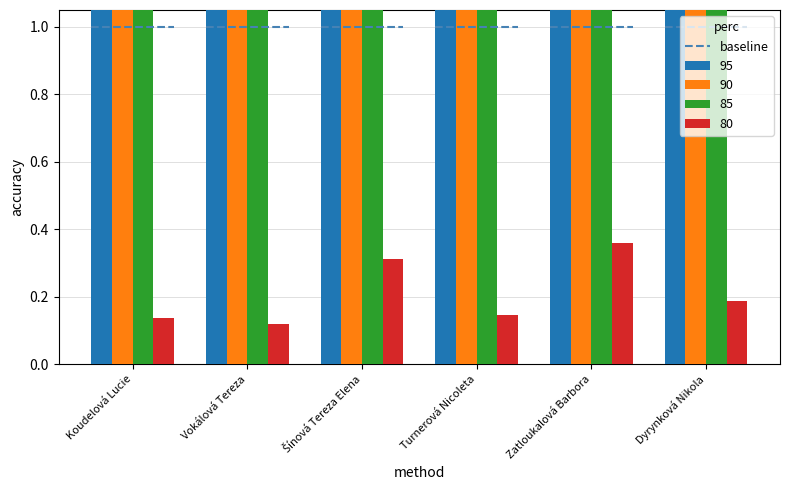

How many bars are there in total?

24